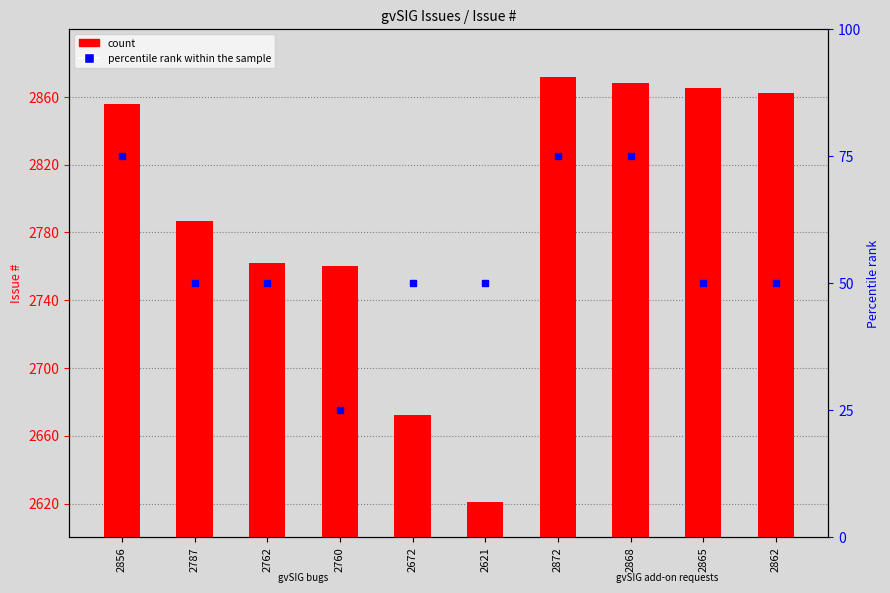

At how many categories does at least one series exceed 309?

10